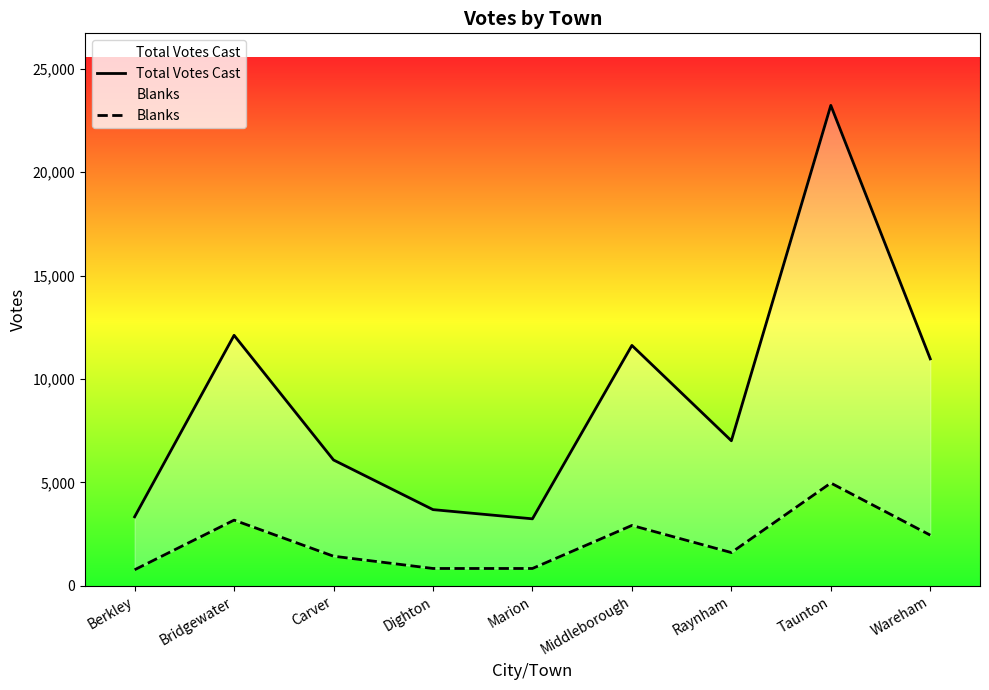

True or false: Blanks and Total Votes Cast cross at least once.

False